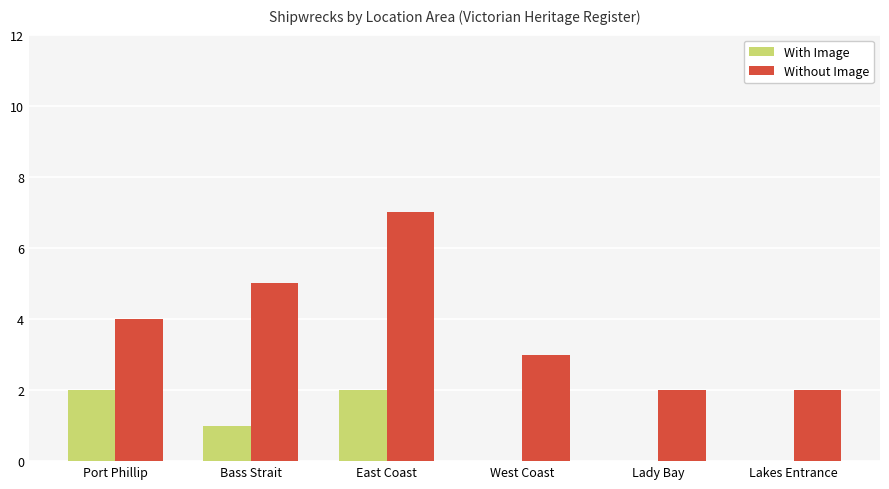

Which label corresponds to the largest value in the chart?

East Coast